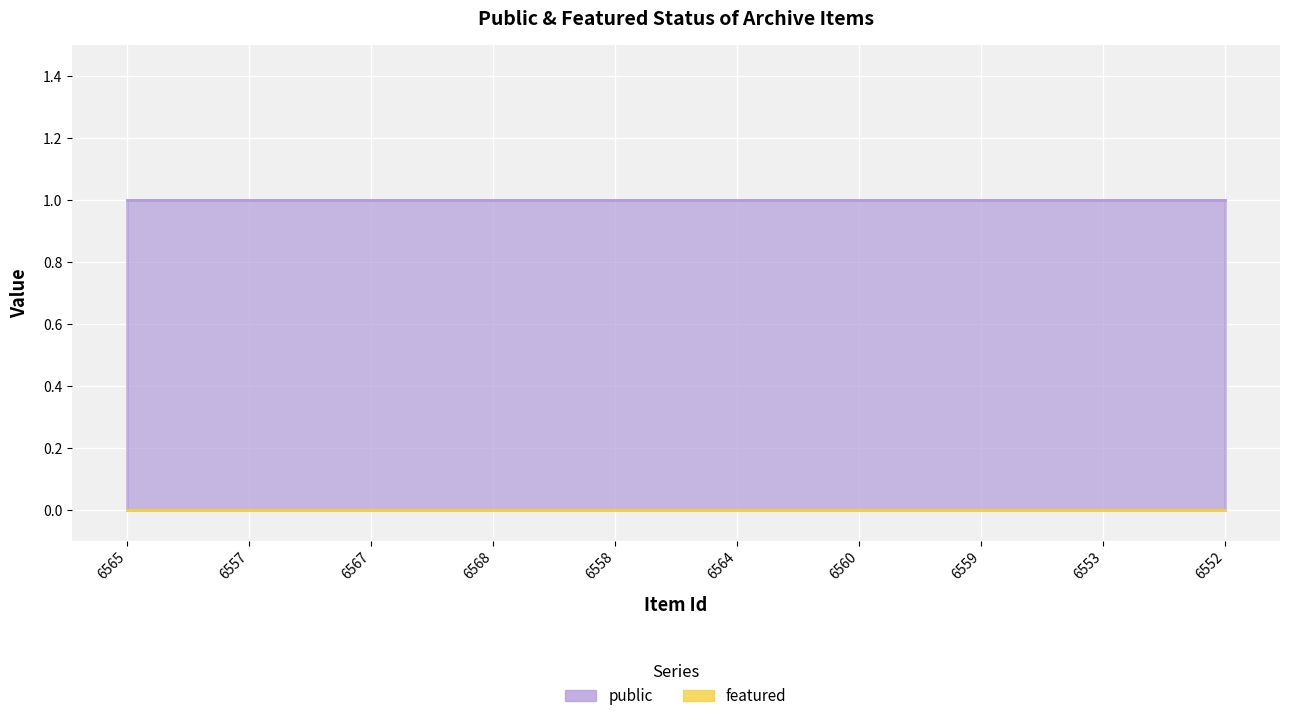

Count the number of data series in this chart.

2